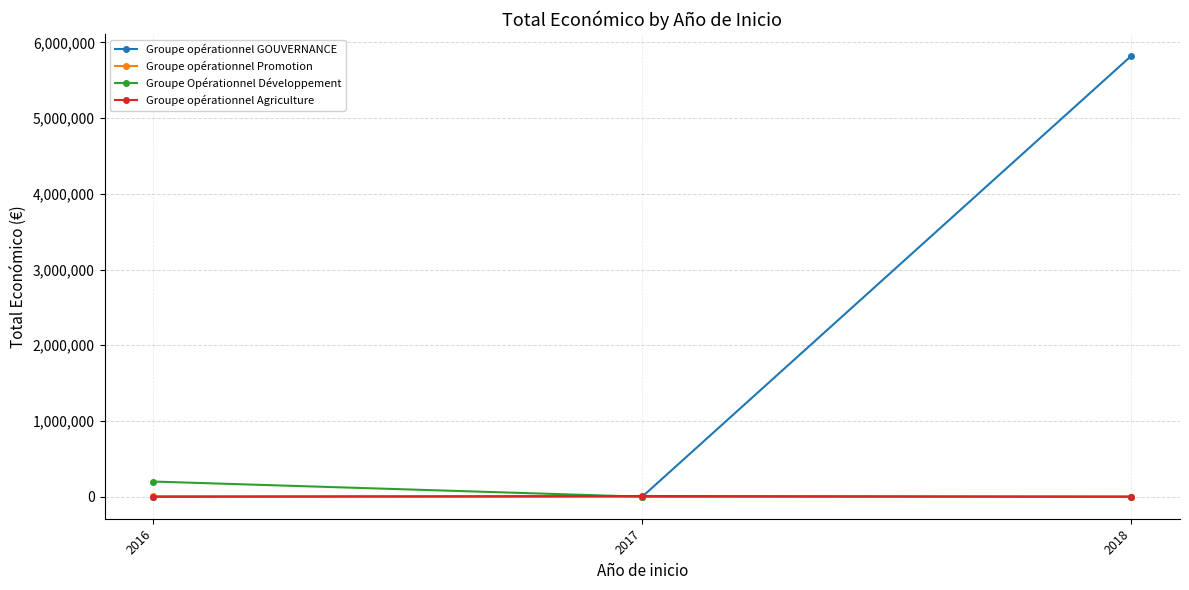

Does the chart display data point markers on the line(s)?

Yes